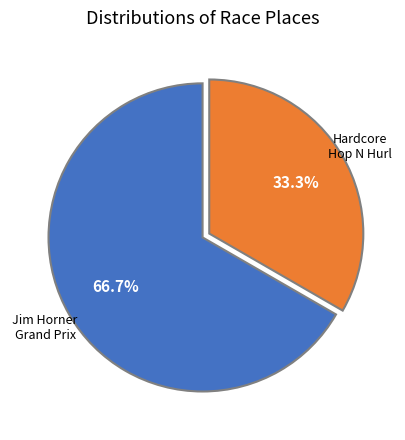

Count the number of slices in the pie.

2